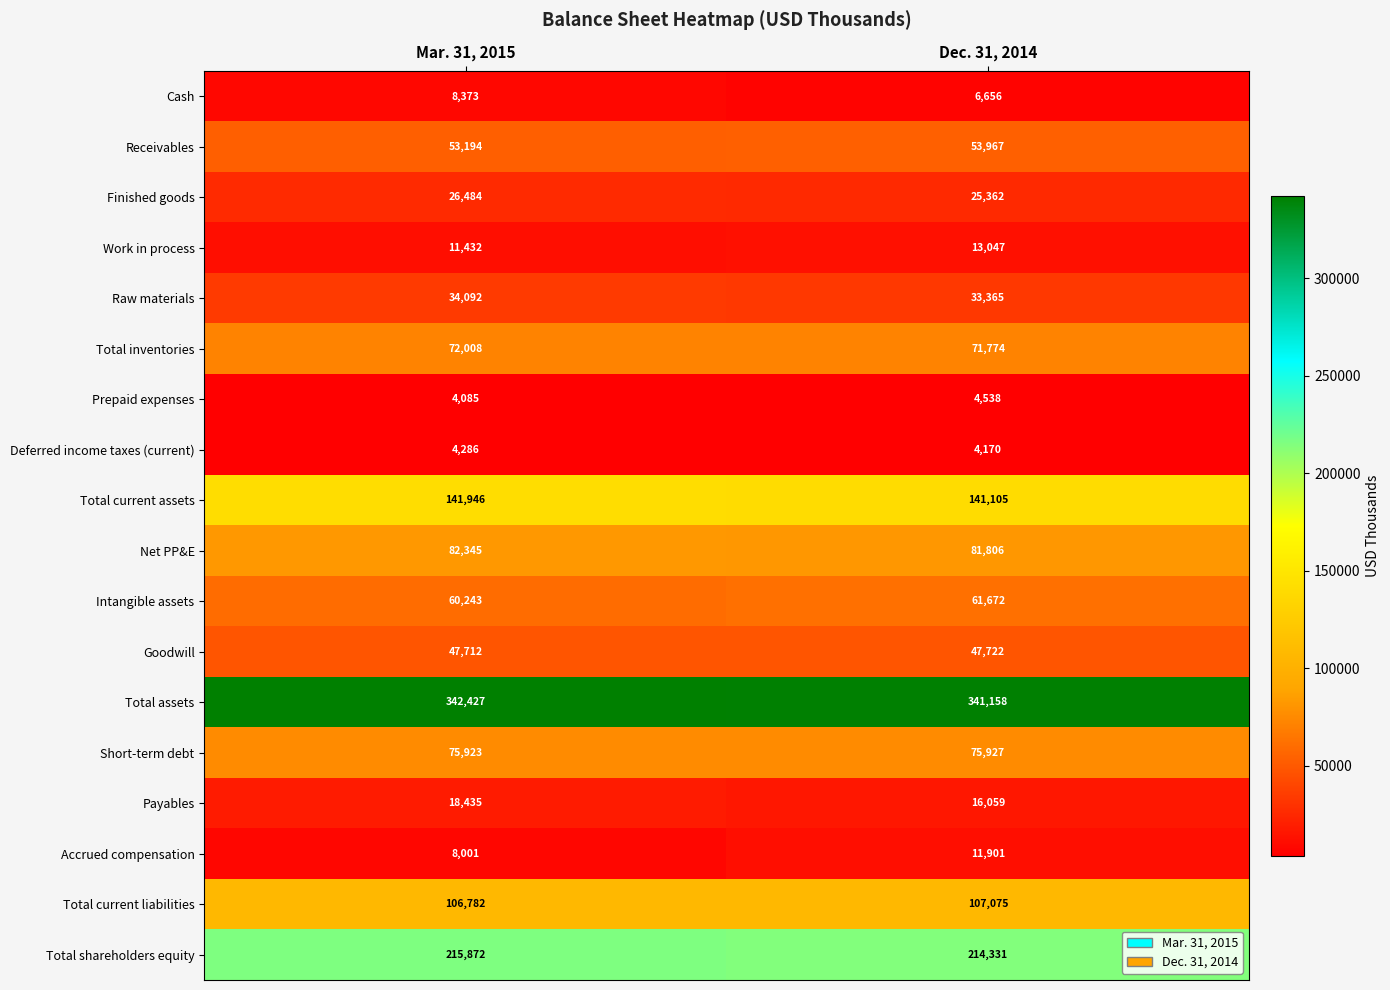

What is the smallest value displayed?

4085